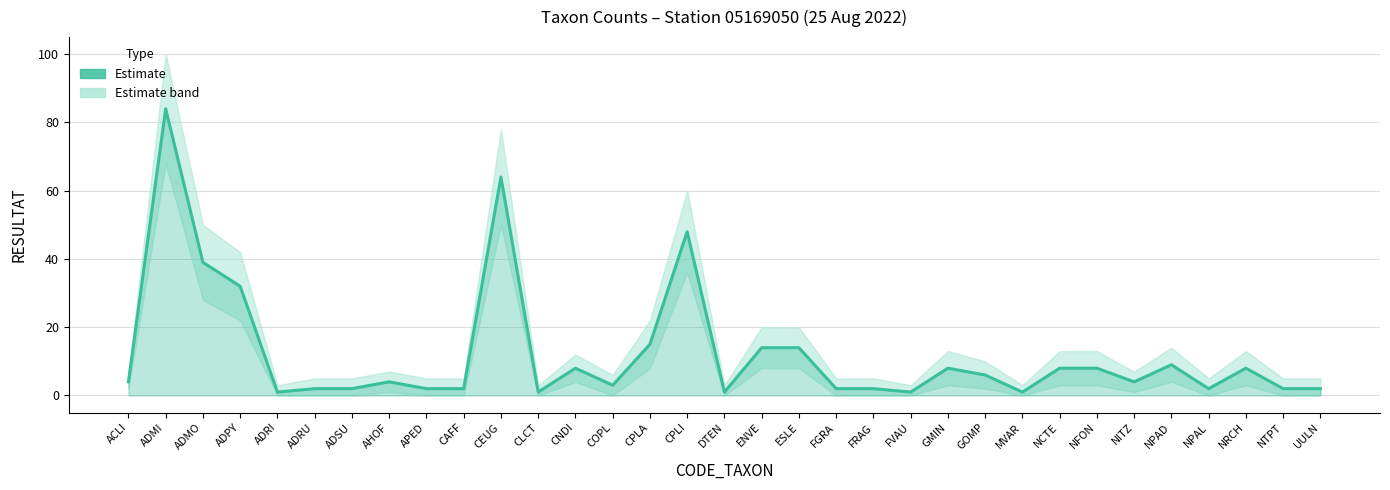

What is the average value?

12